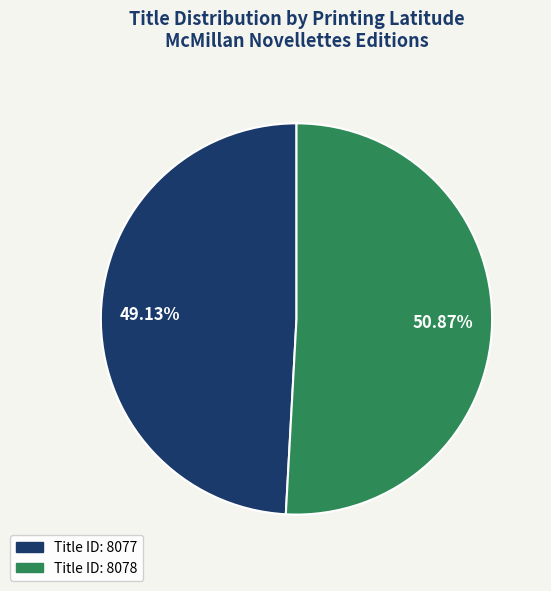

Does any single category account for the majority?

Yes